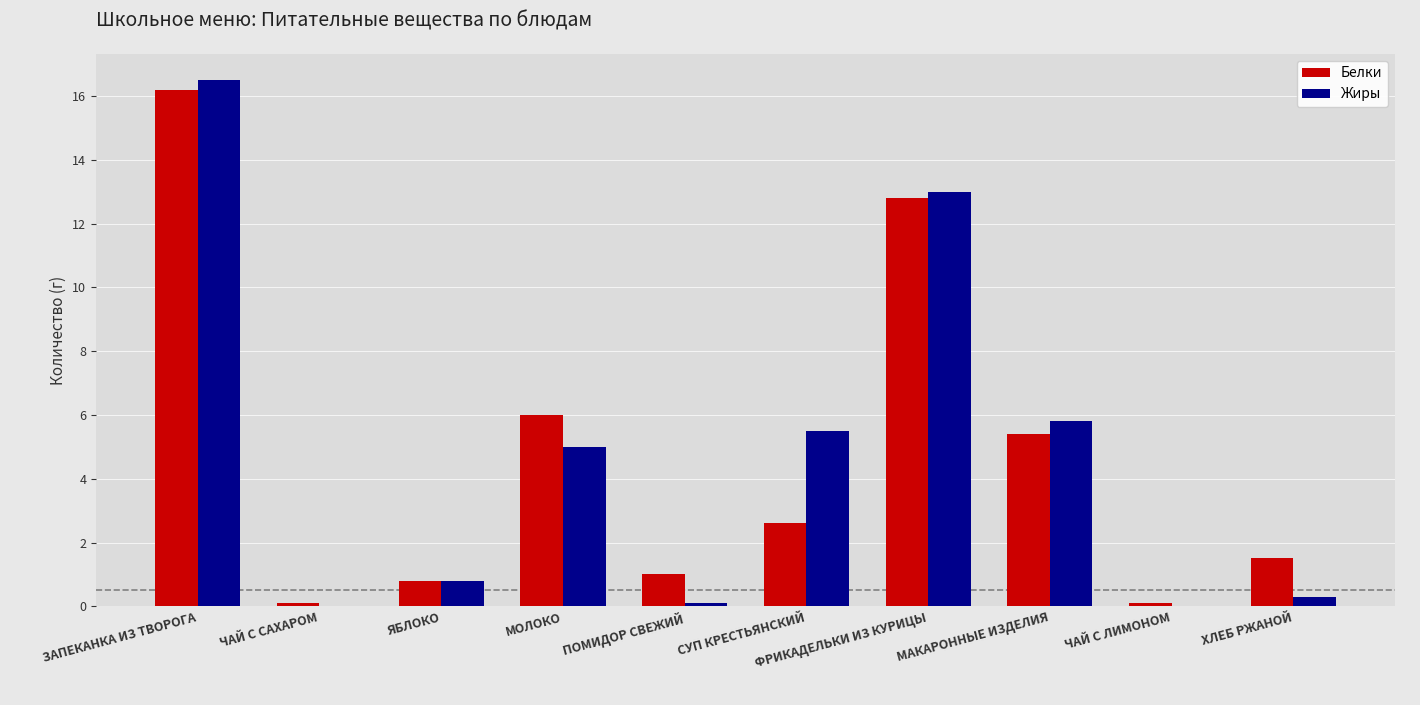

Reading left to right, list all the values displayed in this chart.

Белки: ЗАПЕКАНКА ИЗ ТВОРОГА=16.2	ЧАЙ С САХАРОМ=0.1	ЯБЛОКО=0.8	МОЛОКО=6.0	ПОМИДОР СВЕЖИЙ=1.0	СУП КРЕСТЬЯНСКИЙ=2.6	ФРИКАДЕЛЬКИ ИЗ КУРИЦЫ=12.8	МАКАРОННЫЕ ИЗДЕЛИЯ=5.4	ЧАЙ С ЛИМОНОМ=0.1	ХЛЕБ РЖАНОЙ=1.5
Жиры: ЗАПЕКАНКА ИЗ ТВОРОГА=16.5	ЧАЙ С САХАРОМ=0.0	ЯБЛОКО=0.8	МОЛОКО=5.0	ПОМИДОР СВЕЖИЙ=0.1	СУП КРЕСТЬЯНСКИЙ=5.5	ФРИКАДЕЛЬКИ ИЗ КУРИЦЫ=13.0	МАКАРОННЫЕ ИЗДЕЛИЯ=5.8	ЧАЙ С ЛИМОНОМ=0.0	ХЛЕБ РЖАНОЙ=0.3